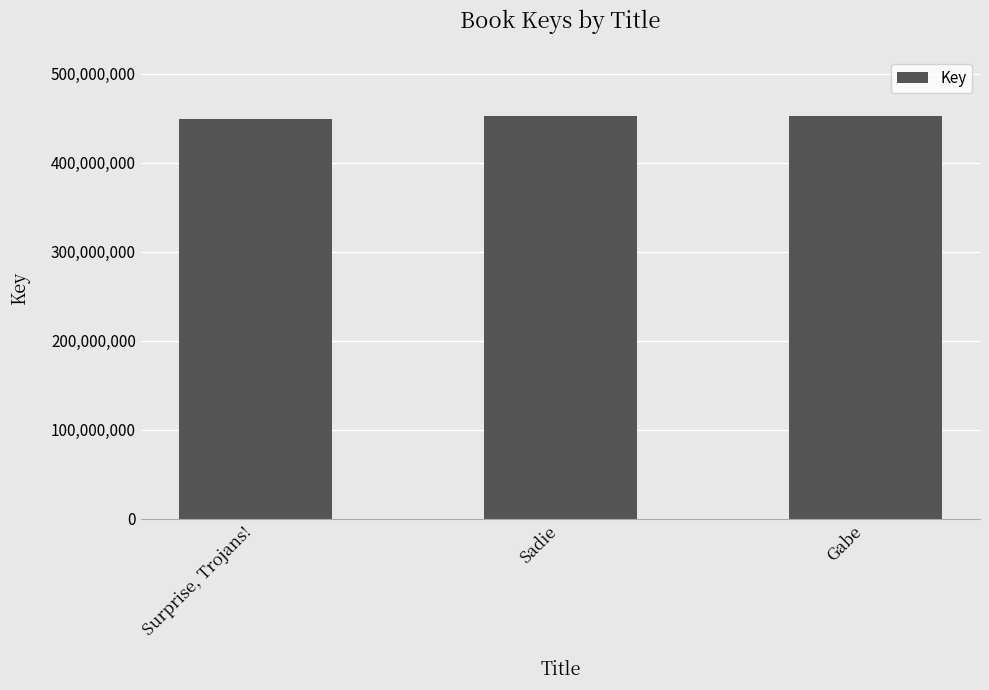

What is the label of the 2nd bar from the right?

Sadie